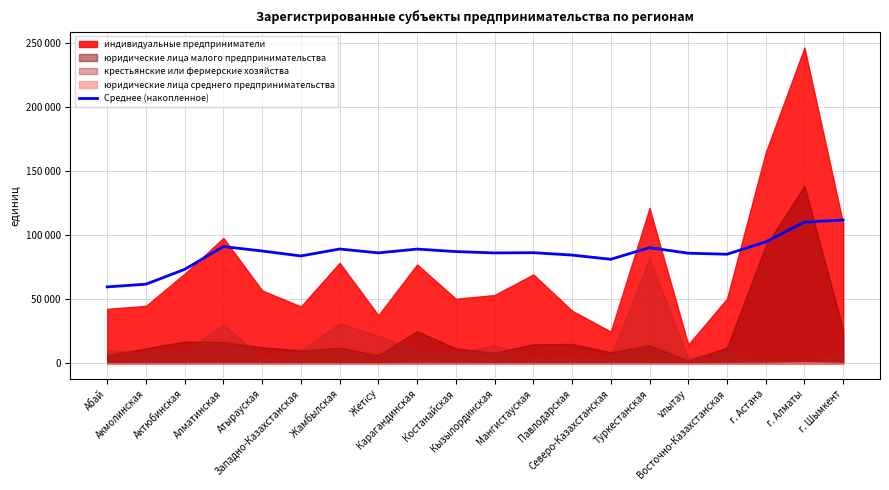

How many points are lower than both their immediate neighbors (excluding endpoints)?

5